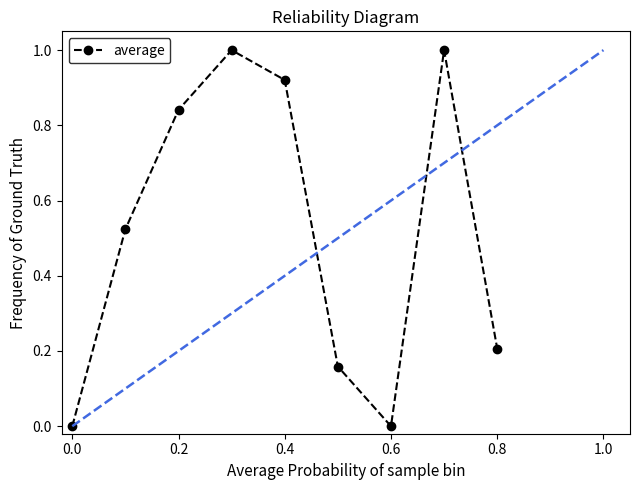

How many points are lower than both their immediate neighbors (excluding endpoints)?

1